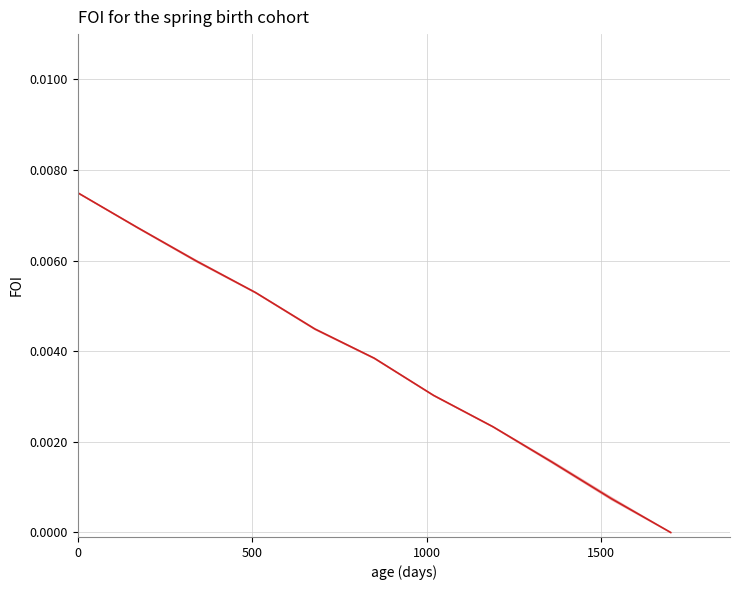

How many values are above zero?

10